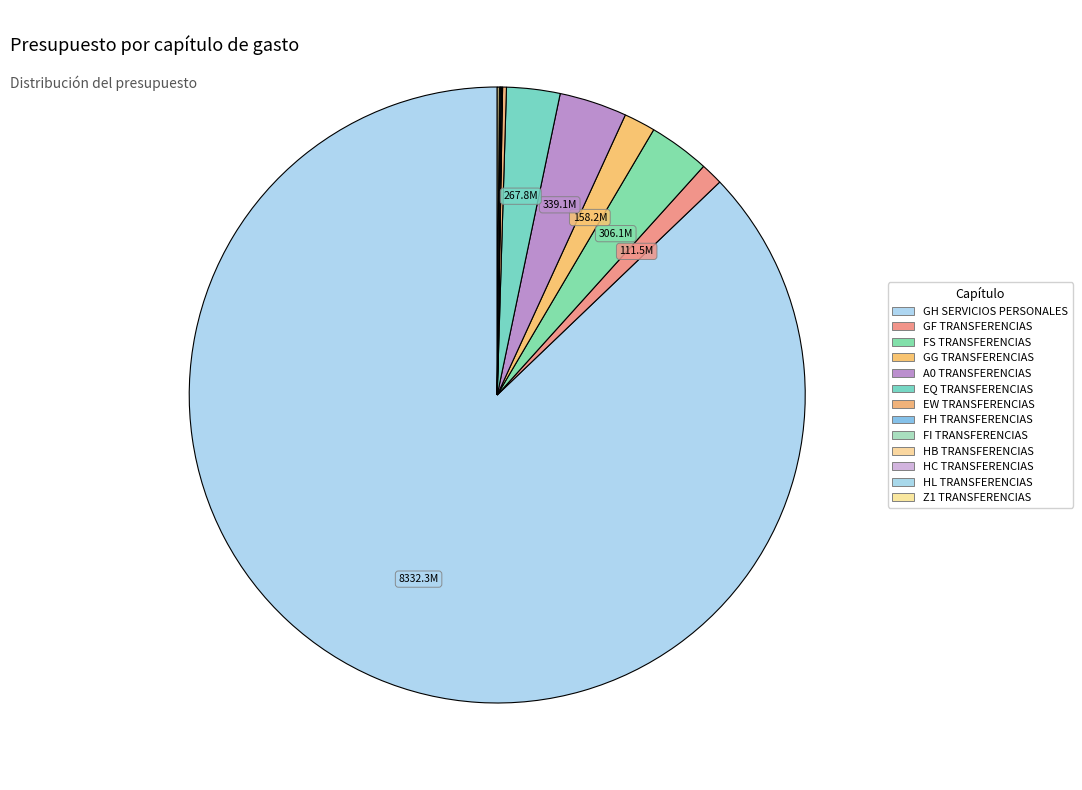

To the nearest percent, what is the average slice percentage?

8%